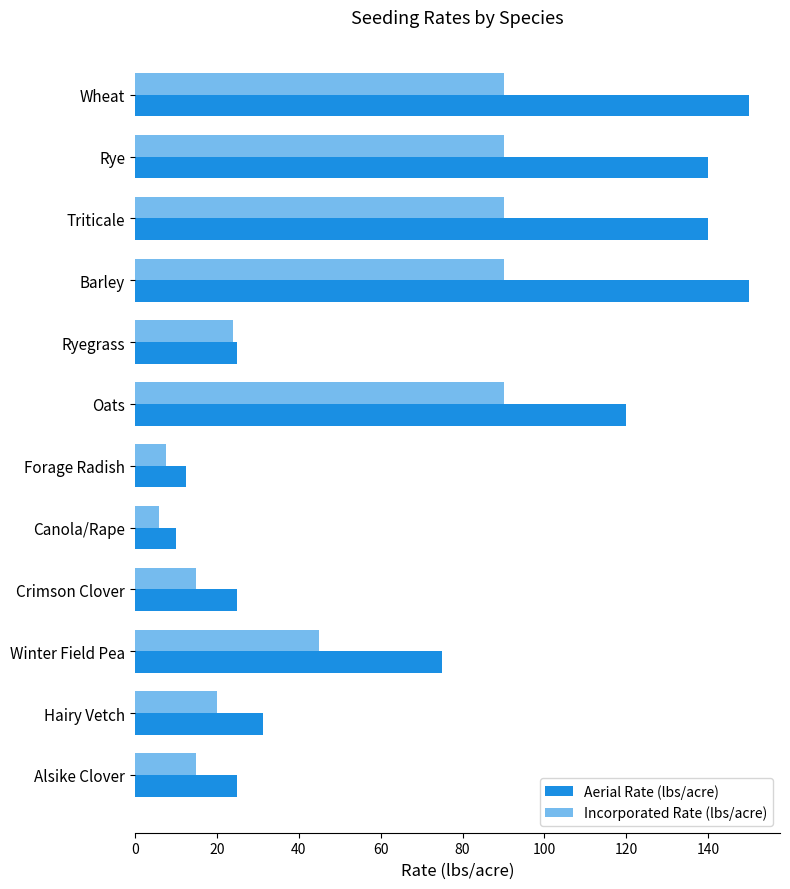

List the series in order of their peak value, lowest first.

Incorporated Rate (lbs/acre), Aerial Rate (lbs/acre)